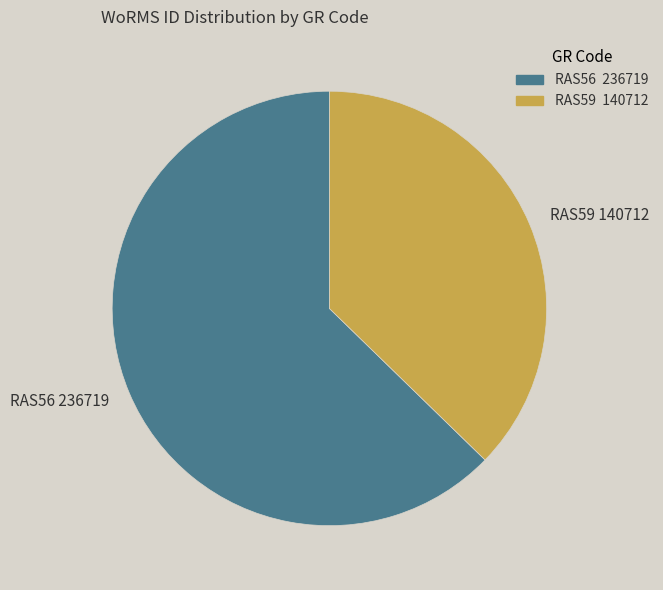

Does RAS59 represent more than half of the total?

No